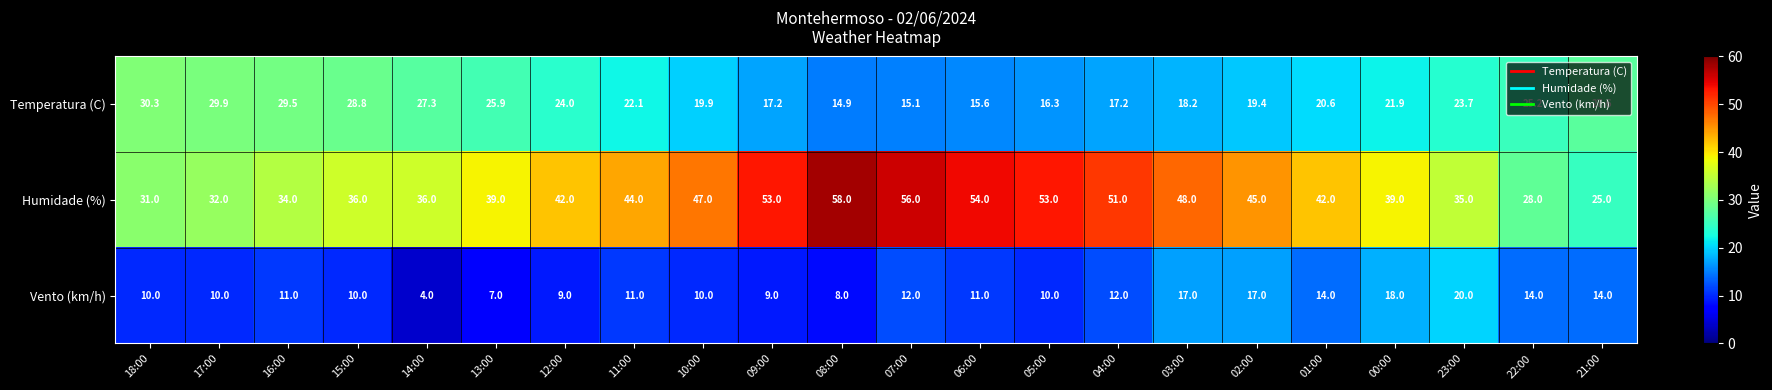

What is the sum of the Humidade (%) values at 11:00 and 16:00?

78.0